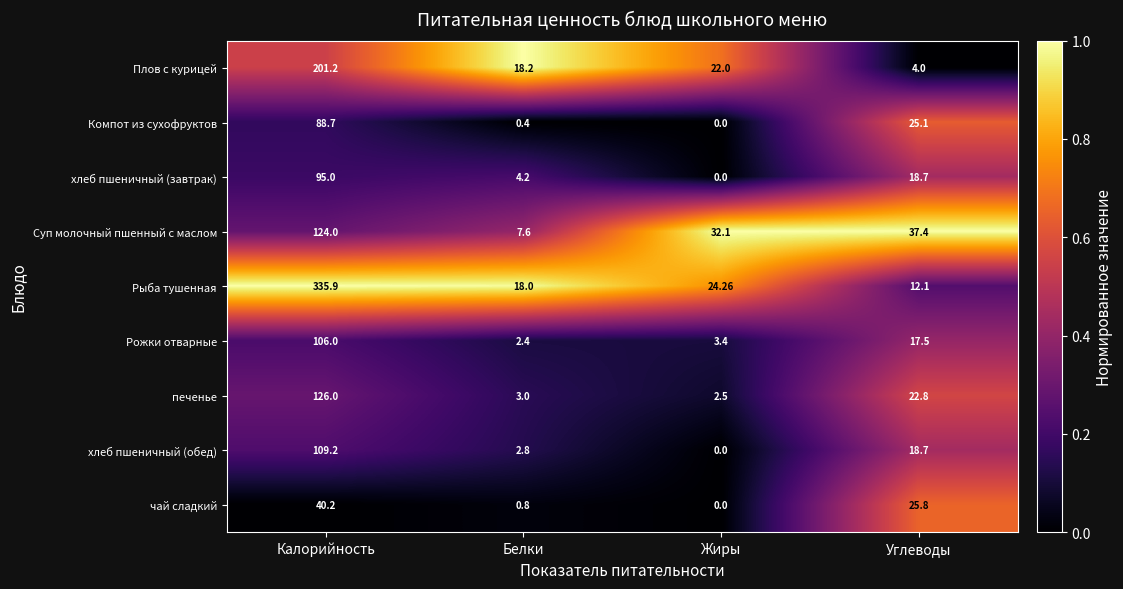

How many data points does each series have?

4